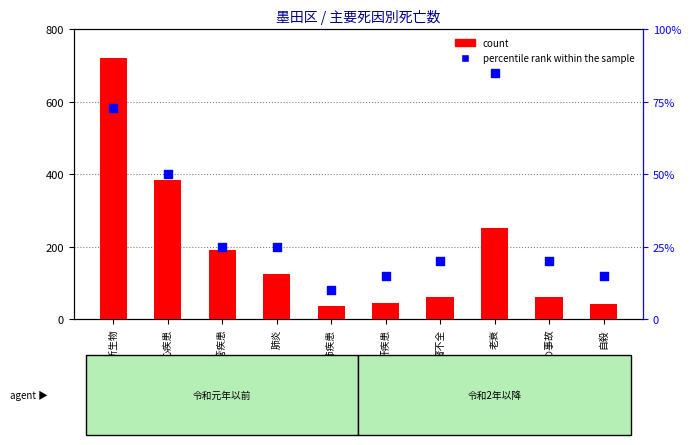

What are all the series names shown in the legend?

count, percentile rank within the sample